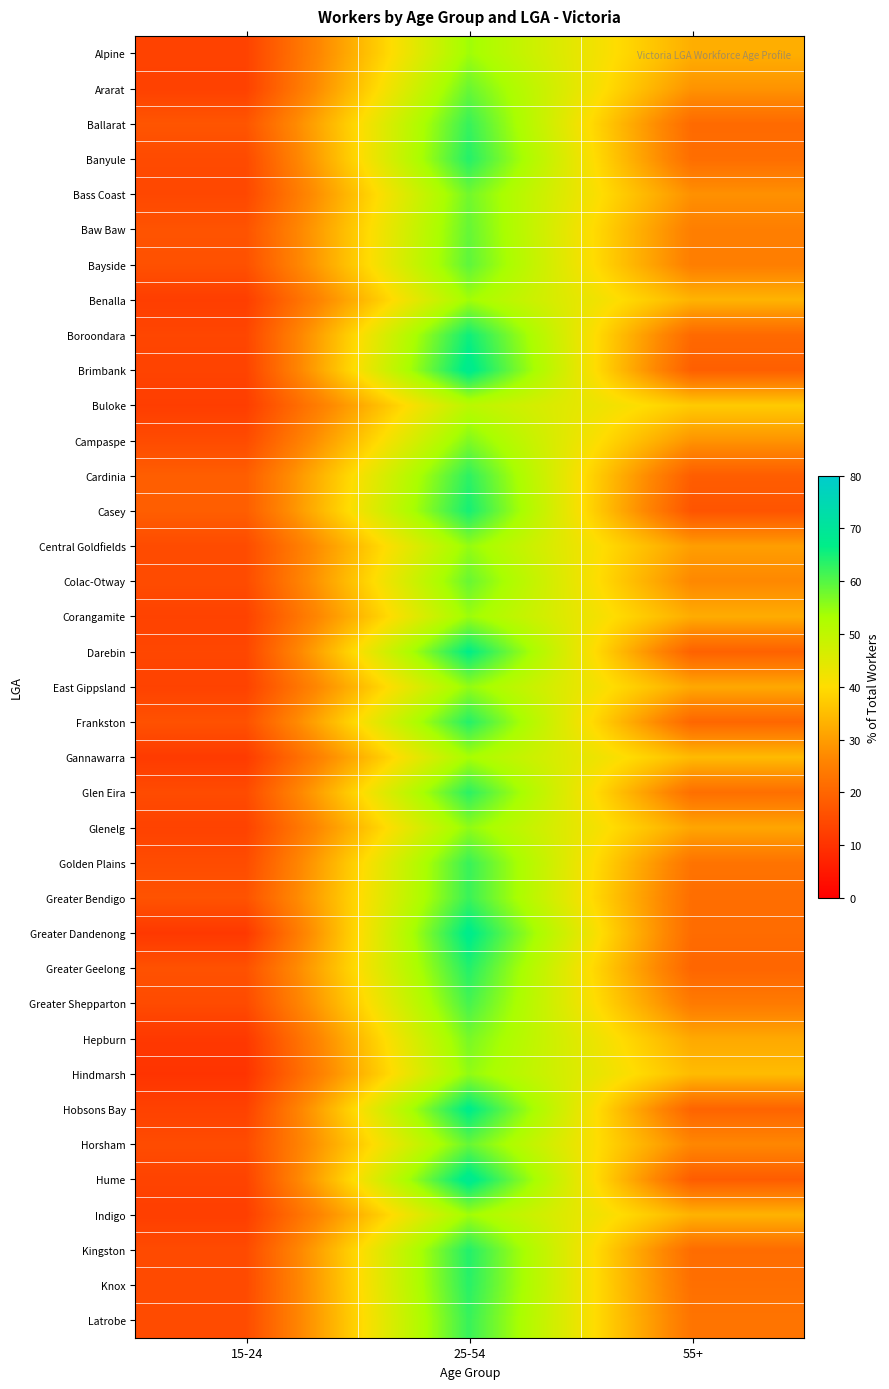

At which category is the sum across all series the highest?

25-54